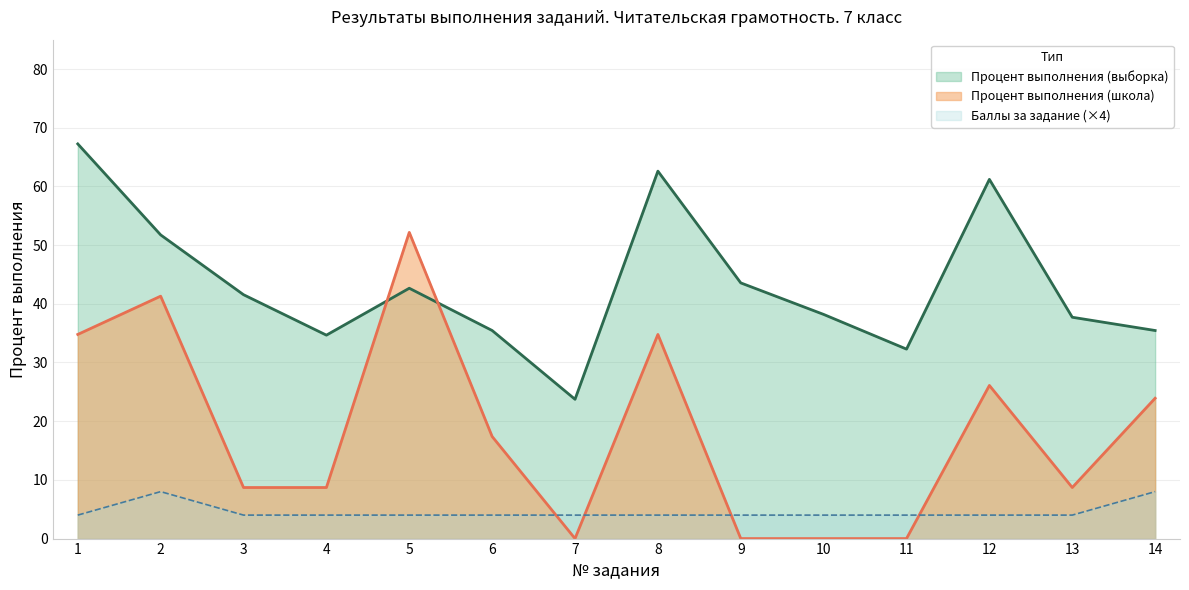

What is the average value of the Процент выполнения (школа) series?

18.3